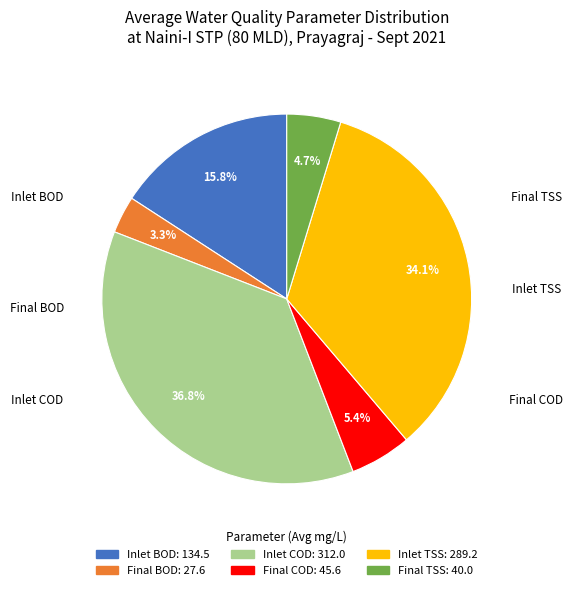

Which has a higher value, Final BOD or Final TSS?

Final TSS